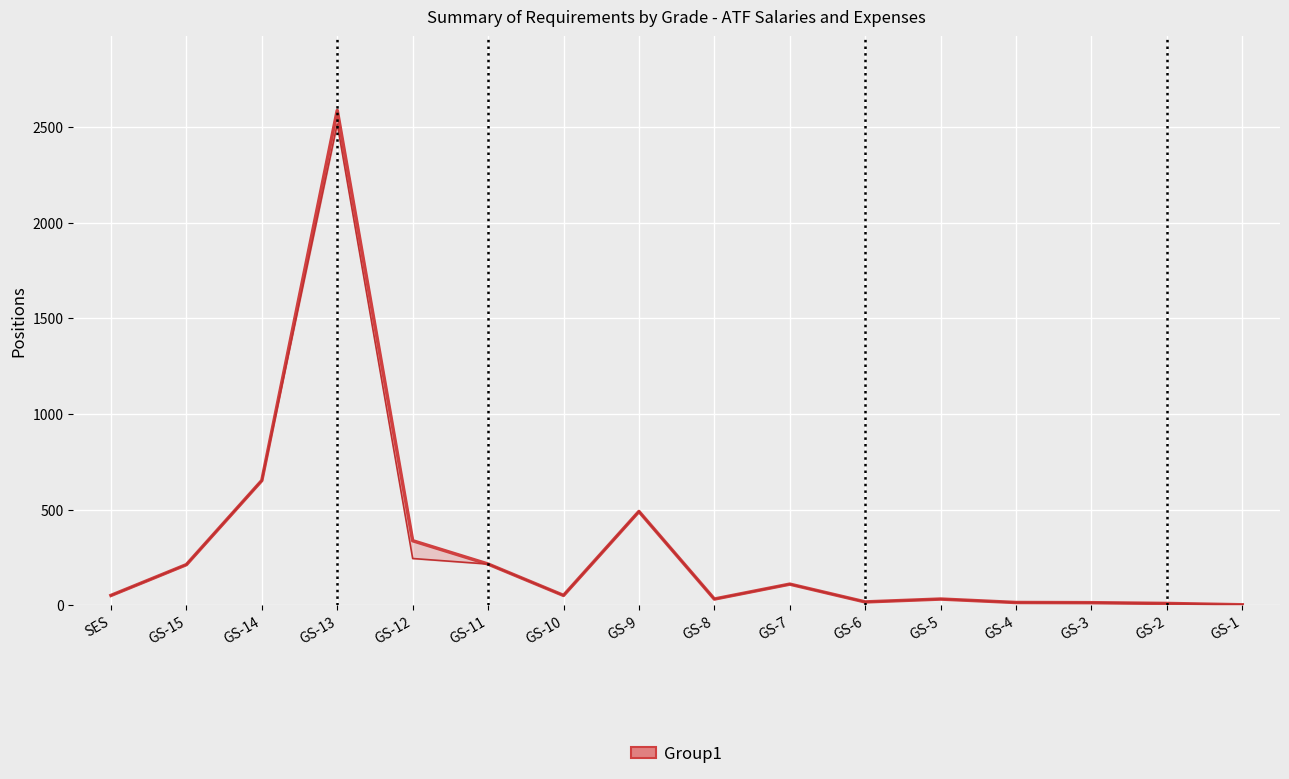

Which series has the largest total across all categories?

2012 Enacted